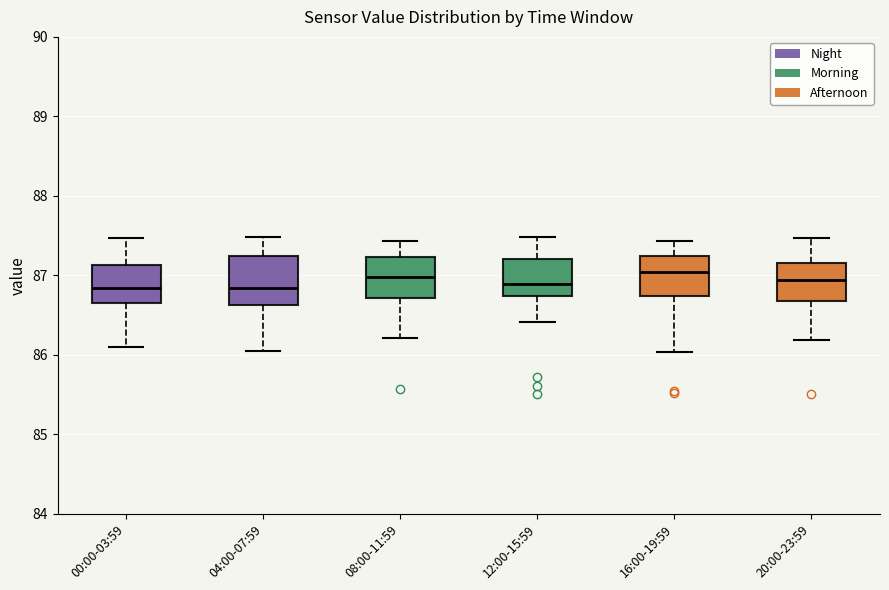

Reading left to right, transcribe this box plot: for each box, give where its median line is, the range the box spans, and where its two whiskers end, as read against the y-axis. The values are not printed on the chart, so give them approximately, as read against the axis.

00:00-03:59: median 86.8, box 86.7 to 87.1, whiskers 86.1 to 87.5
04:00-07:59: median 86.8, box 86.6 to 87.2, whiskers 86.0 to 87.5
08:00-11:59: median 87.0, box 86.7 to 87.2, whiskers 86.2 to 87.4
12:00-15:59: median 86.9, box 86.7 to 87.2, whiskers 86.4 to 87.5
16:00-19:59: median 87.0, box 86.7 to 87.2, whiskers 86.0 to 87.4
20:00-23:59: median 86.9, box 86.7 to 87.2, whiskers 86.2 to 87.5